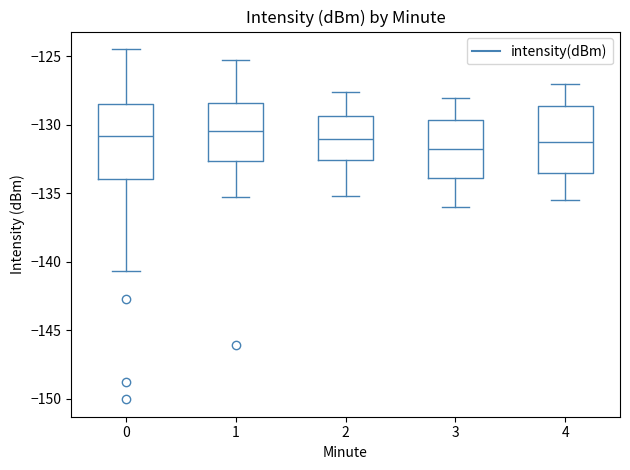

Reading left to right, transcribe this box plot: for each box, give where its median line is, the range the box spans, and where its two whiskers end, as read against the y-axis. The values are not printed on the chart, so give them approximately, as read against the axis.

0: median -131.0, box -134.0 to -128.5, whiskers -140.5 to -124.5
1: median -130.5, box -132.5 to -128.5, whiskers -135.0 to -125.5
2: median -131.0, box -132.5 to -129.5, whiskers -135.0 to -127.5
3: median -131.5, box -134.0 to -129.5, whiskers -136.0 to -128.0
4: median -131.0, box -133.5 to -128.5, whiskers -135.5 to -127.0